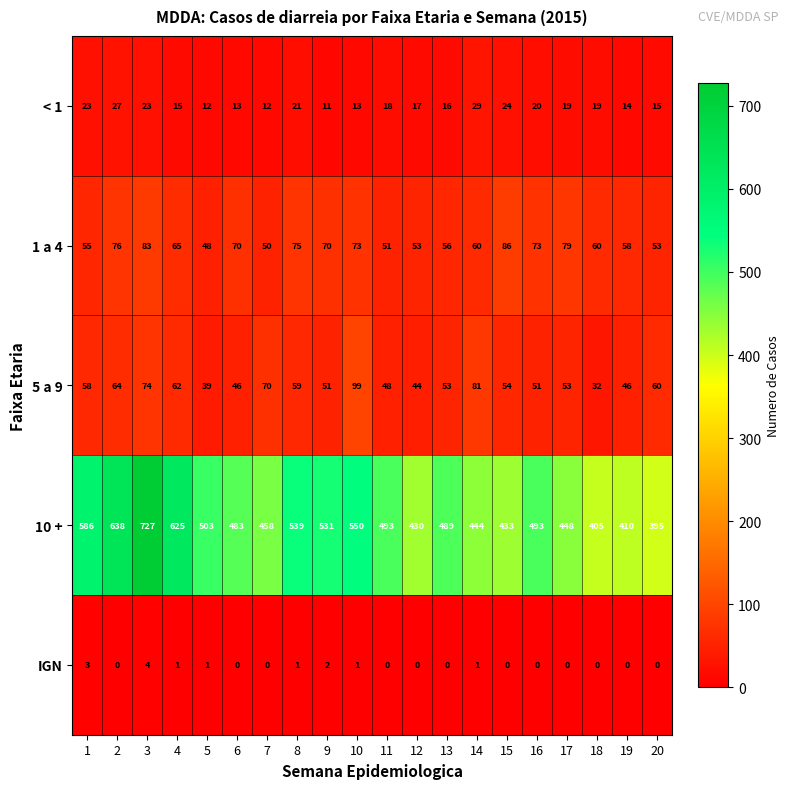

What is the approximate value of 10 + at 15?

433